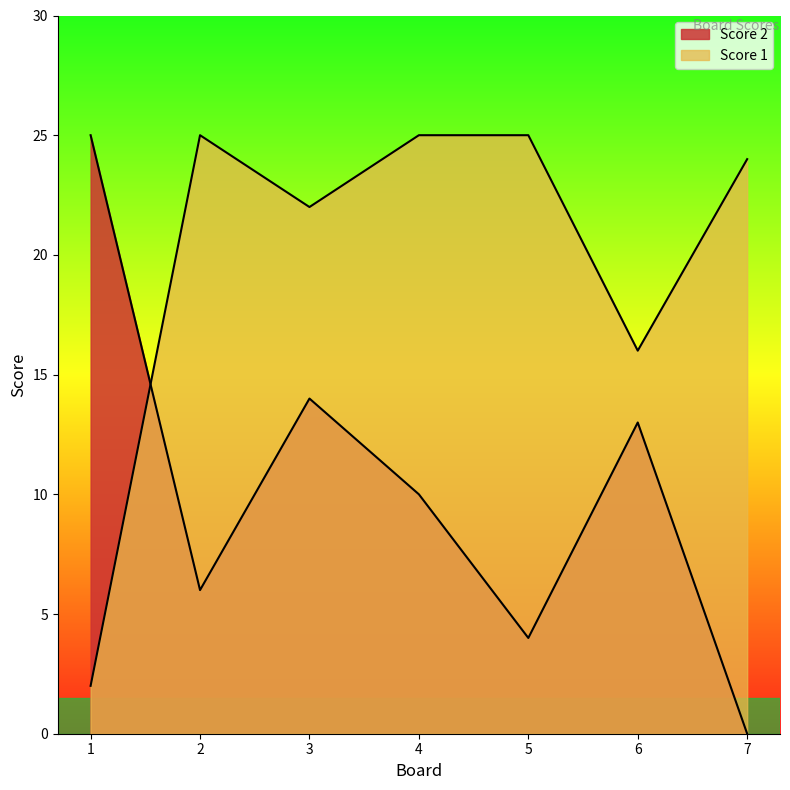

List the labels in order of Score 1 value, smallest first.

1, 6, 3, 7, 2, 4, 5